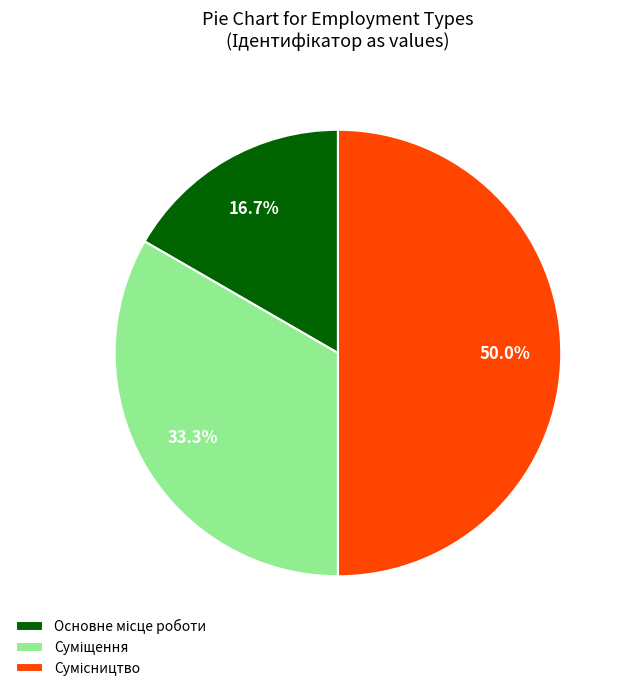

What percentage is NOT represented by Суміщення?

66.7%